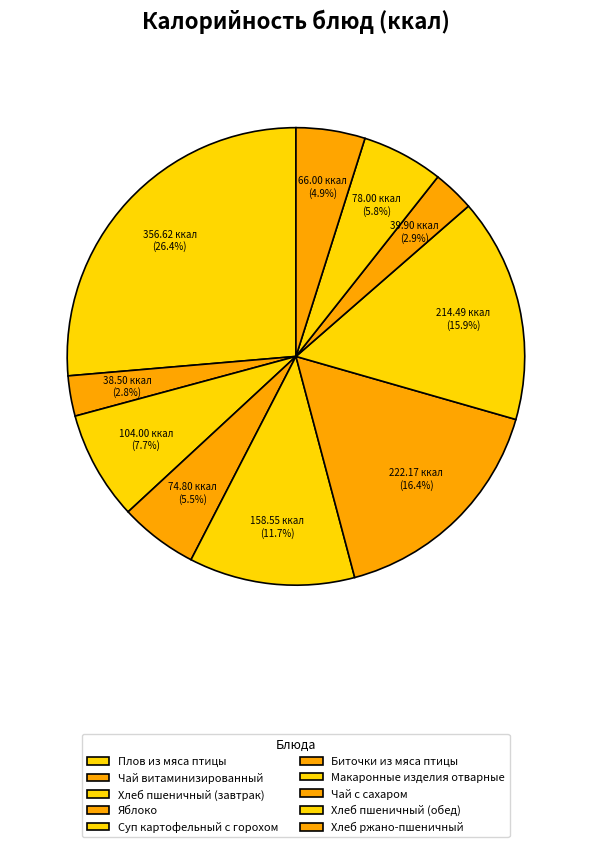

To the nearest percent, what percentage of the pie is Плов из мяса птицы?

26%